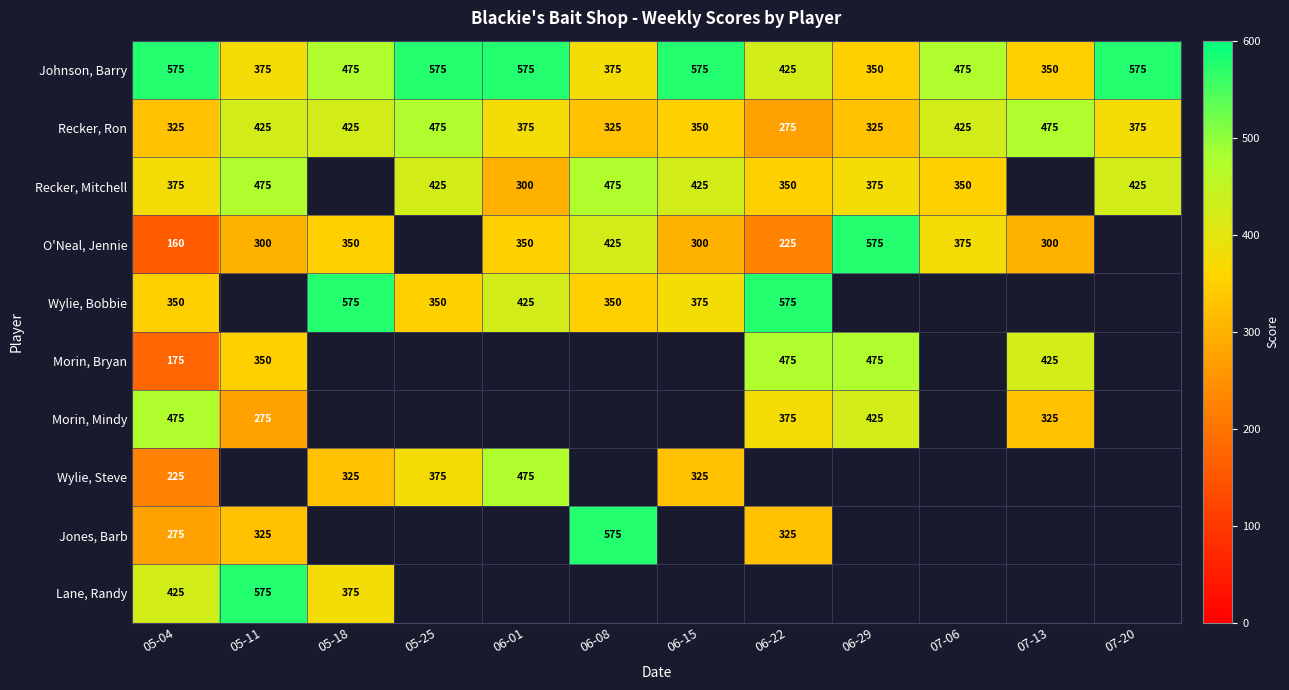

What is the greatest value displayed?

575.0